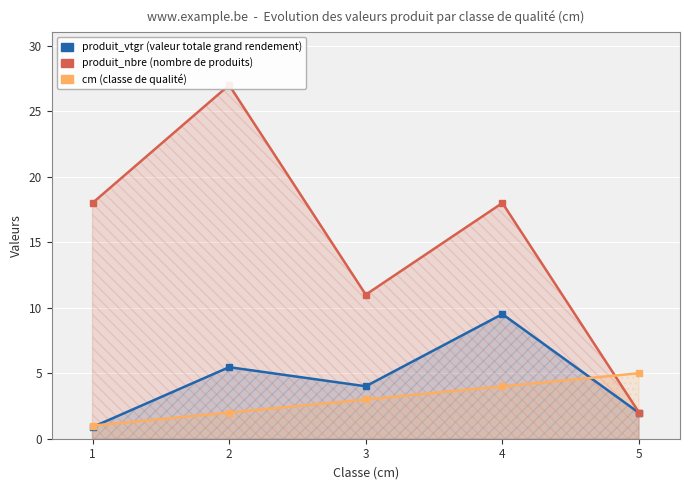

What is the highest value of the cm series?

5.0